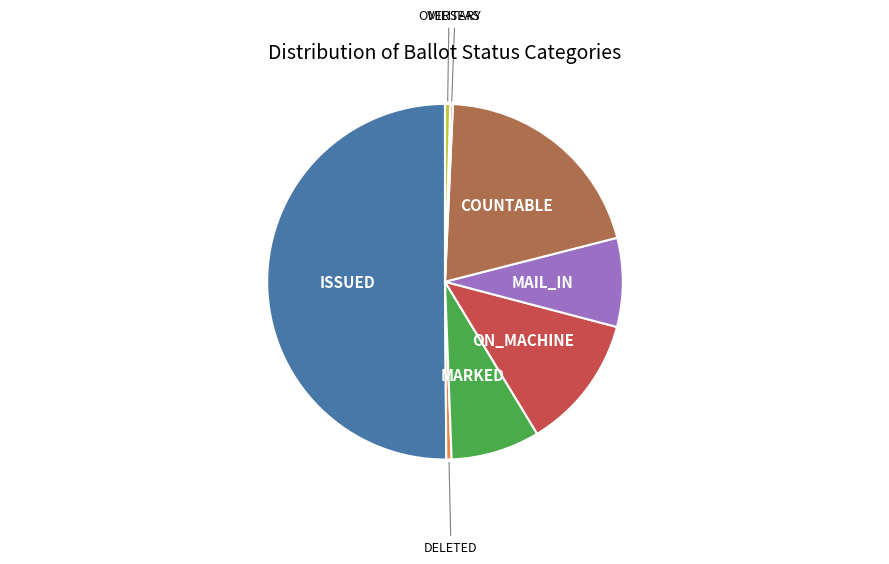

Combined, do MAIL_IN and MARKED account for over 50%?

No